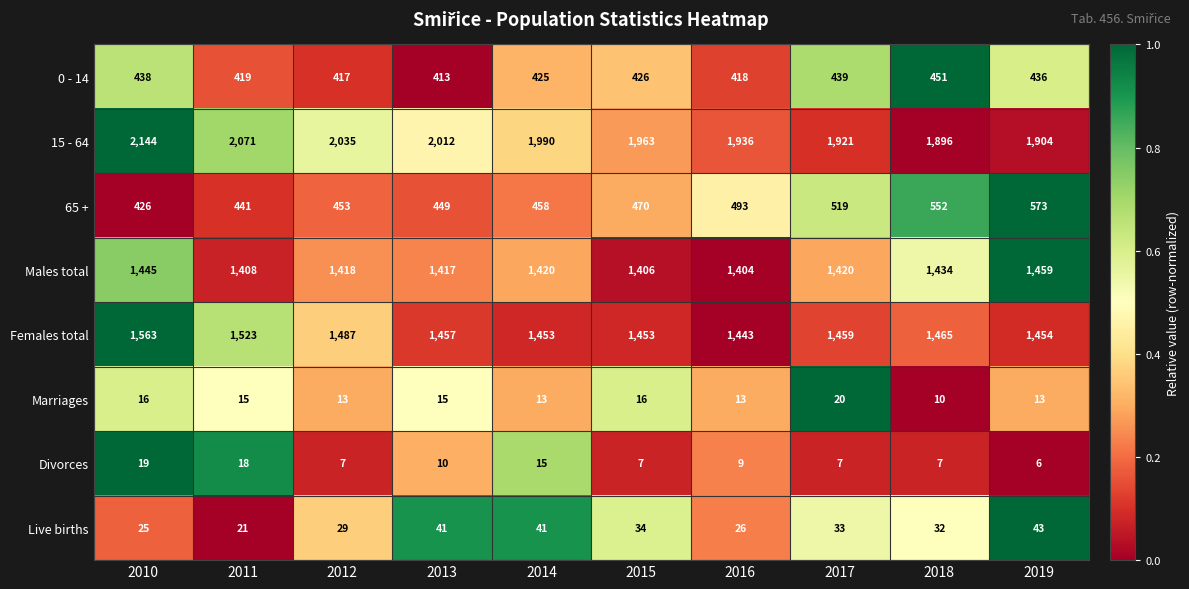

Is the value of 0 - 14 at 2012 greater than the value of Live births at 2011?

Yes